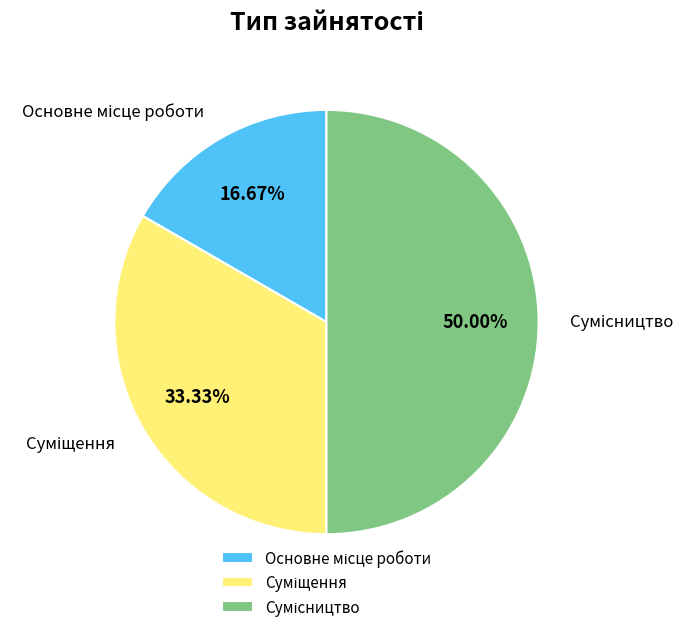

To the nearest percent, what is the difference between the largest and smallest slice percentages?

33%